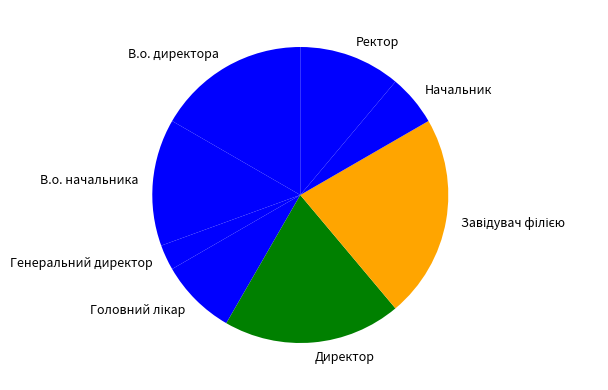

How many segments does this pie chart have?

8